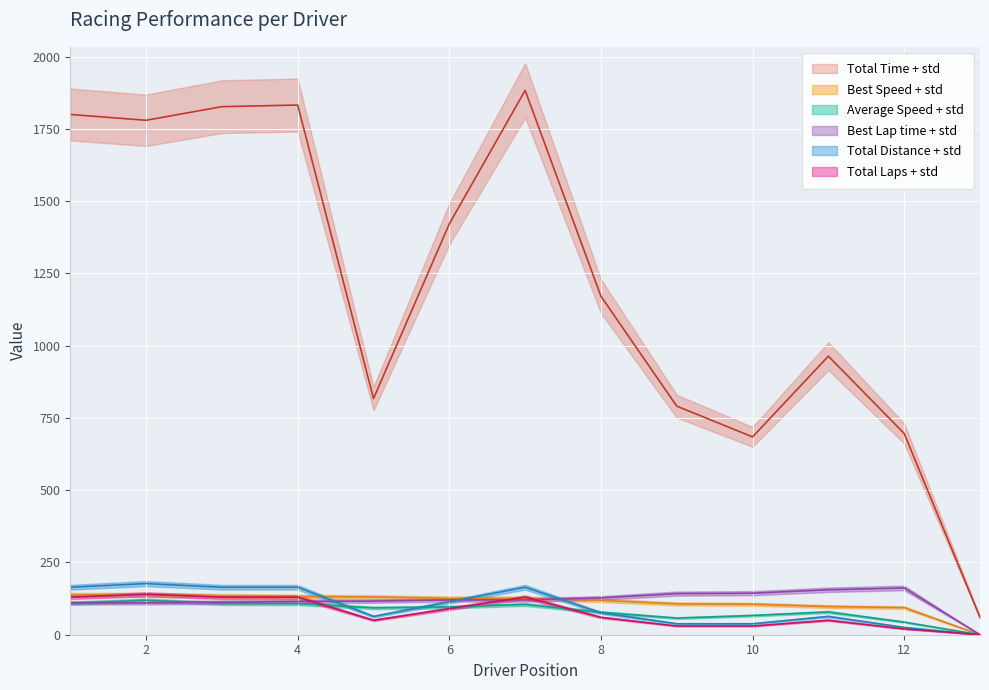

What is the average value of the Total Time series?

1209.8